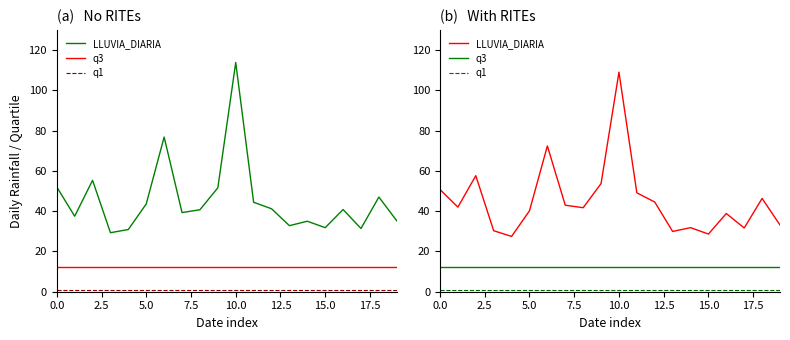

What is the label of the 20th point from the left?

19